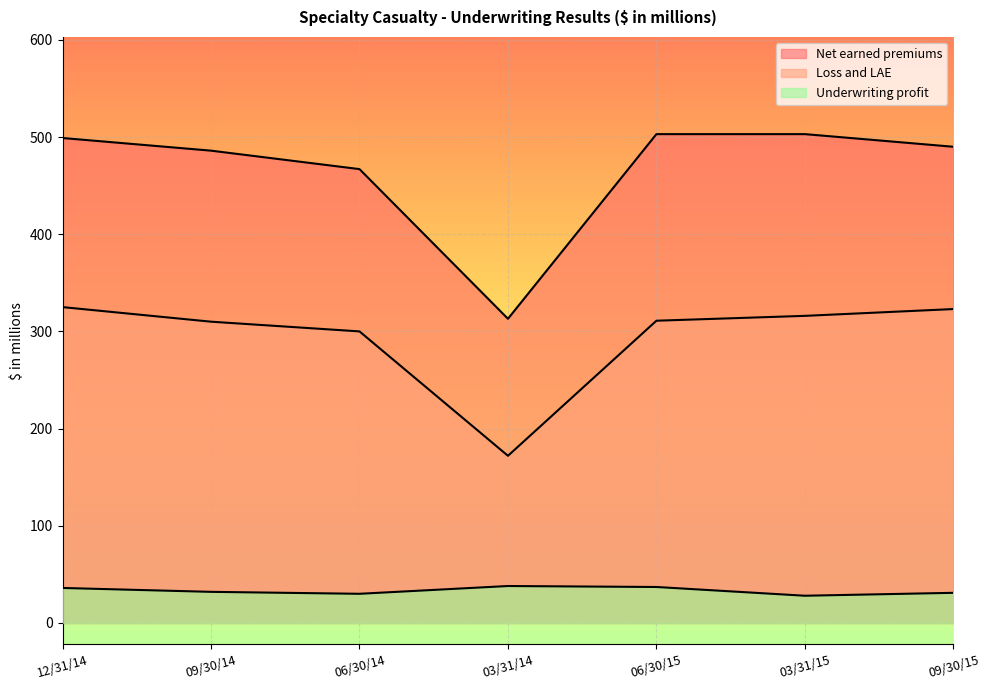

What position from the right is 03/31/15?

2